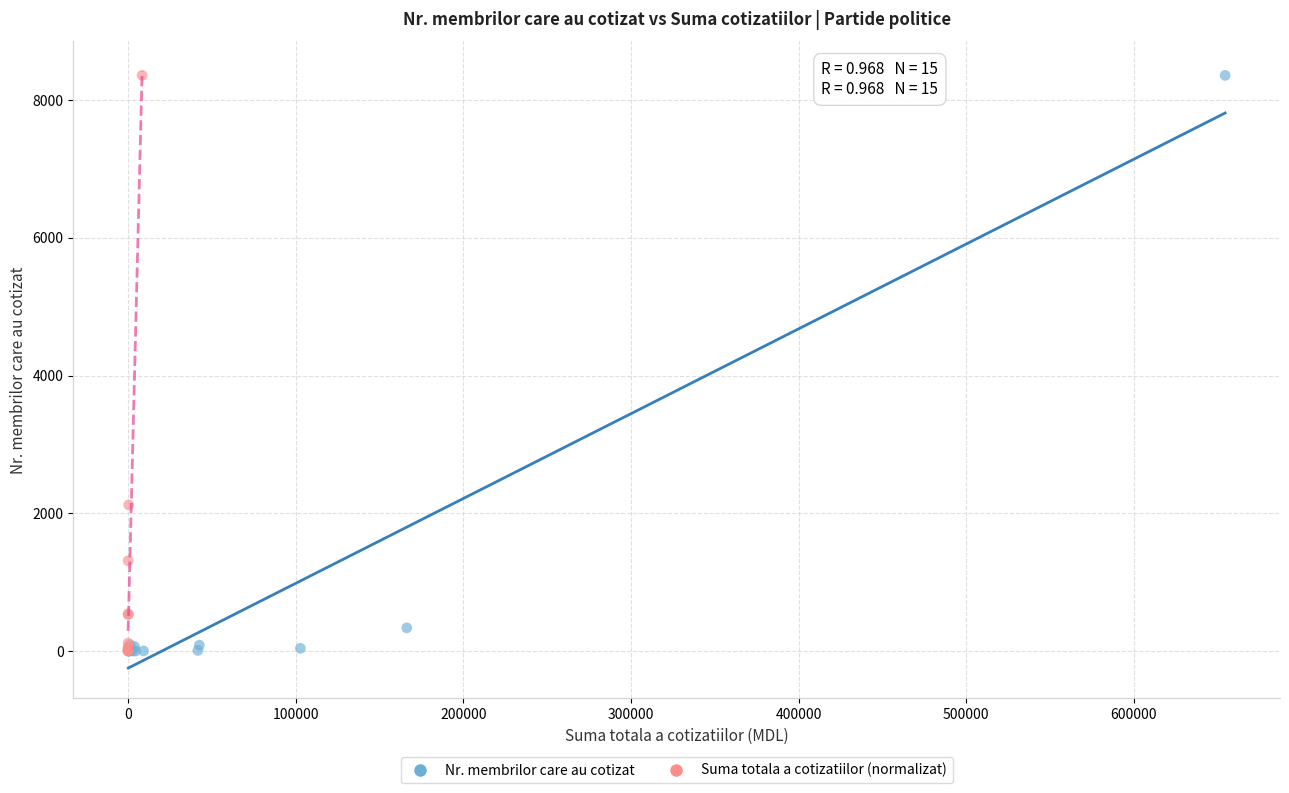

Which series has the widest spread of Y values?

Nr. membrilor care au cotizat